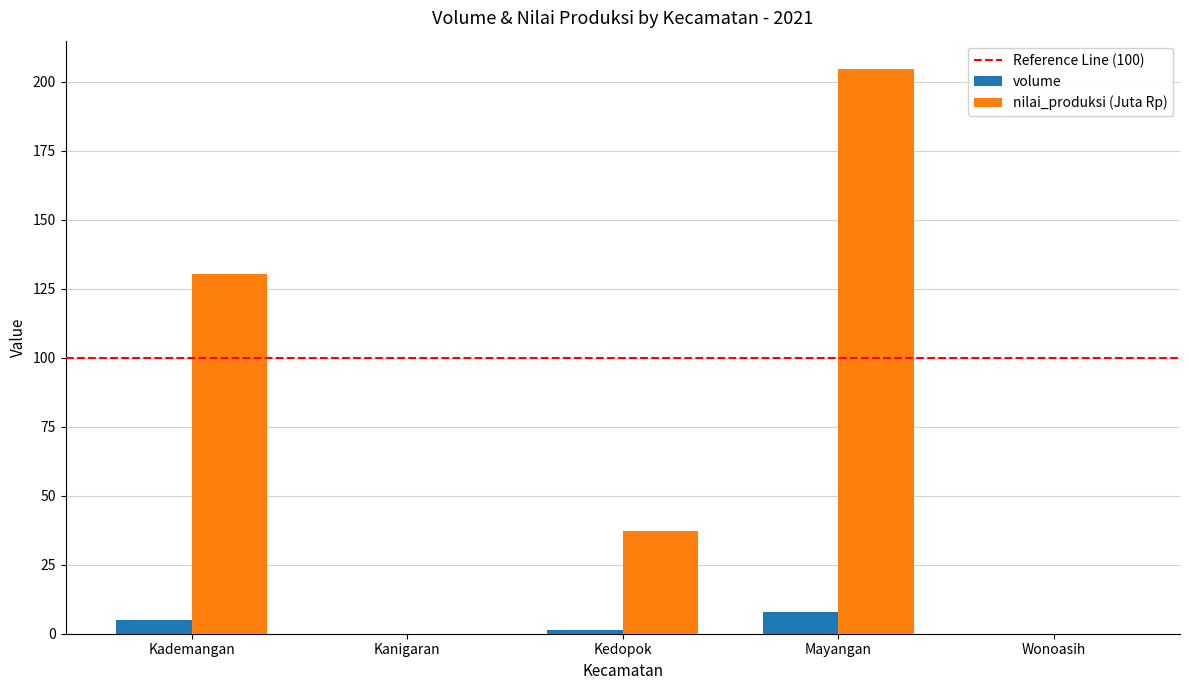

At which category does the chart reach its peak across all series?

Mayangan